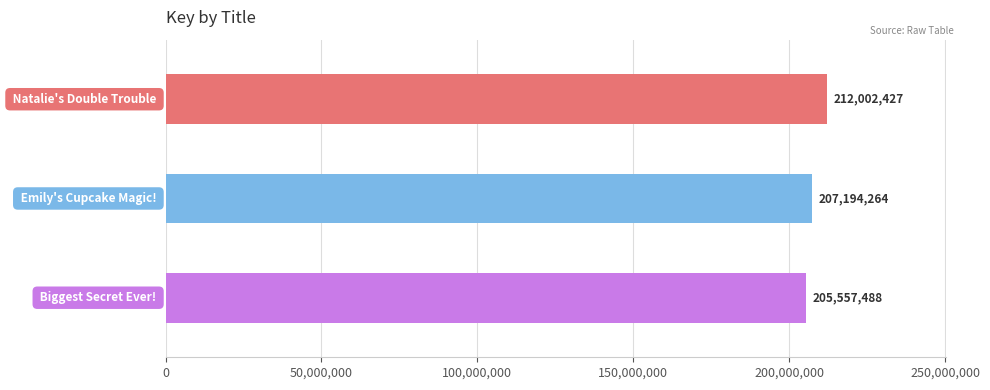

Reading top to bottom, extract all data points from this chart.

212002427	207194264	205557488